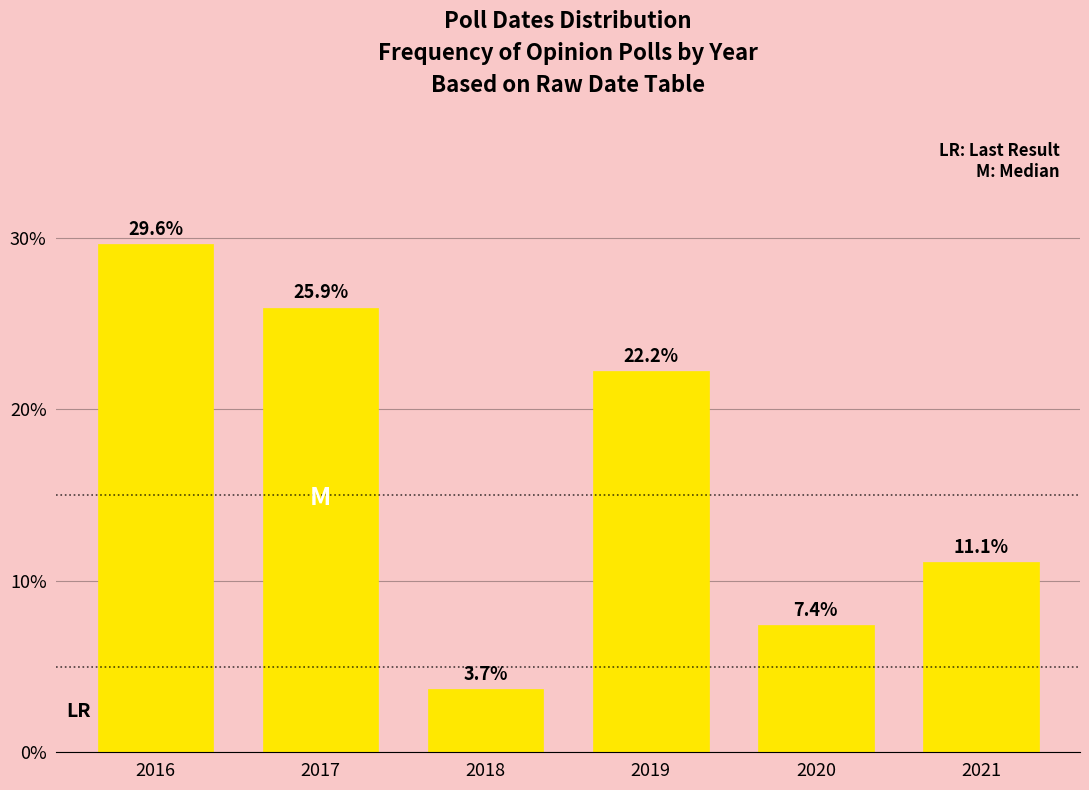

Reading left to right, list all the values displayed in this chart.

29.6	25.9	3.7	22.2	7.4	11.1